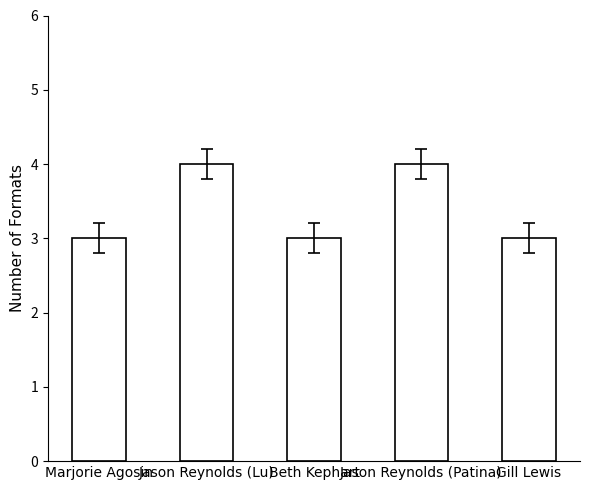

What value does the data have at Gill Lewis?

3